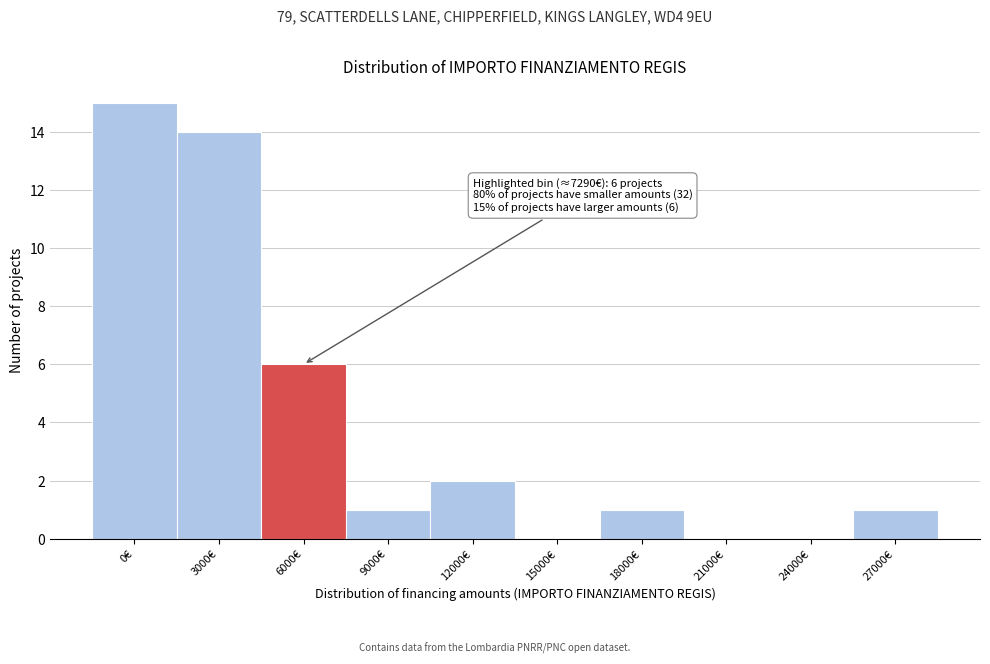

Reading right to left, list all the values displayed in this chart.

27000€=1	24000€=0	21000€=0	18000€=1	15000€=0	12000€=2	9000€=1	6000€=6	3000€=14	0€=15